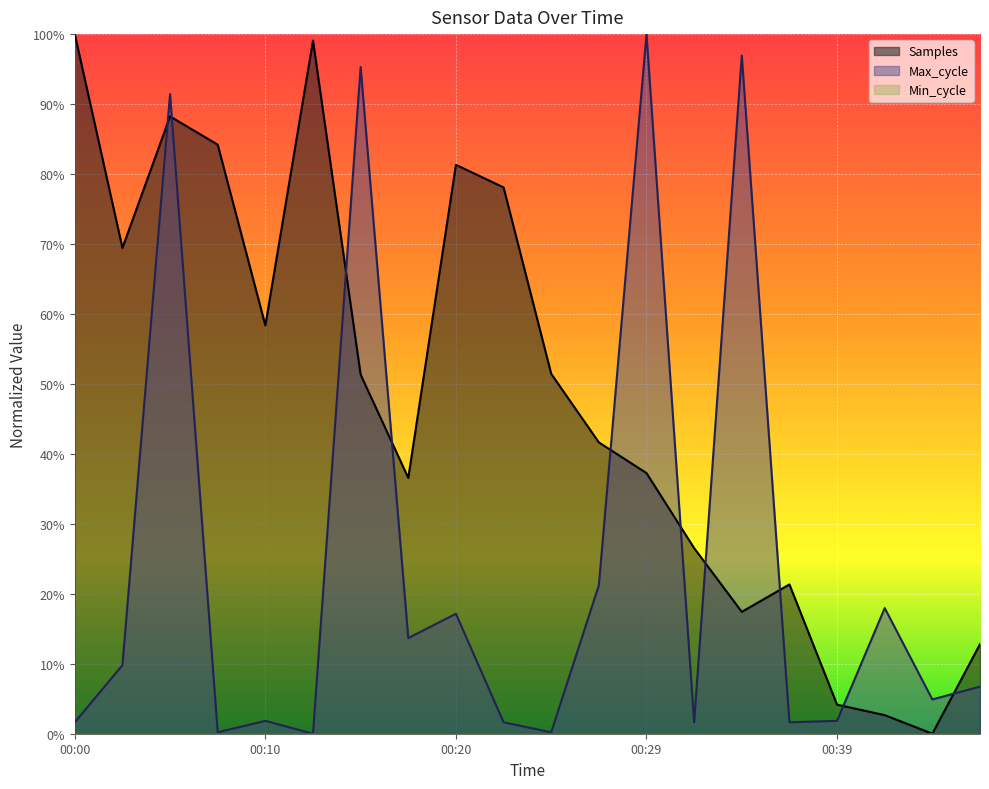

At how many categories does at least one series exceed 0?

20